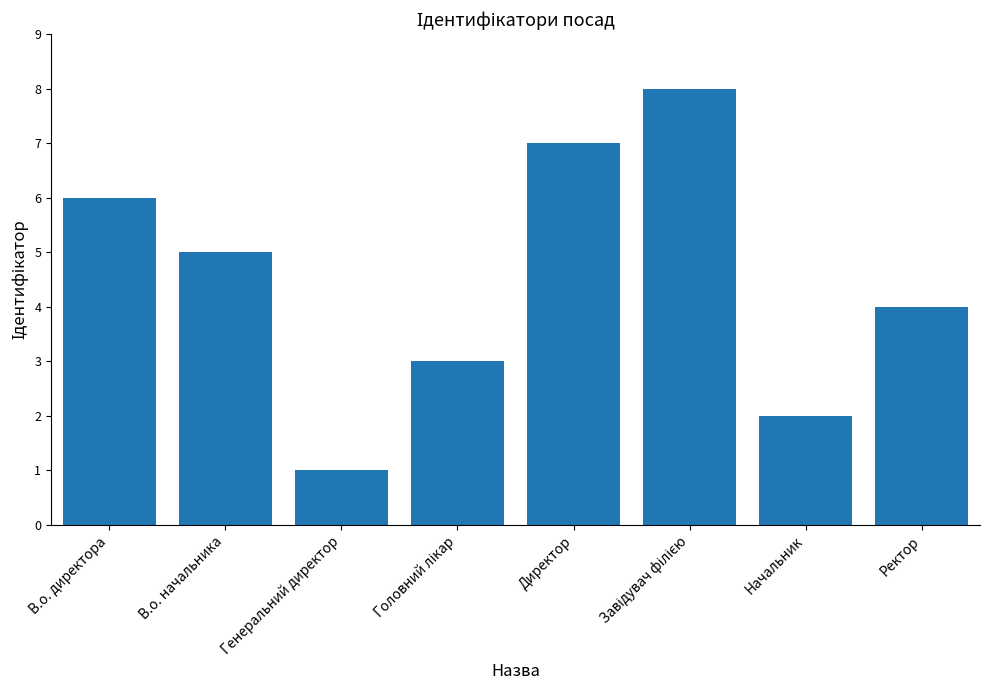

What is the difference between the values at Директор and В.о. начальника?

2